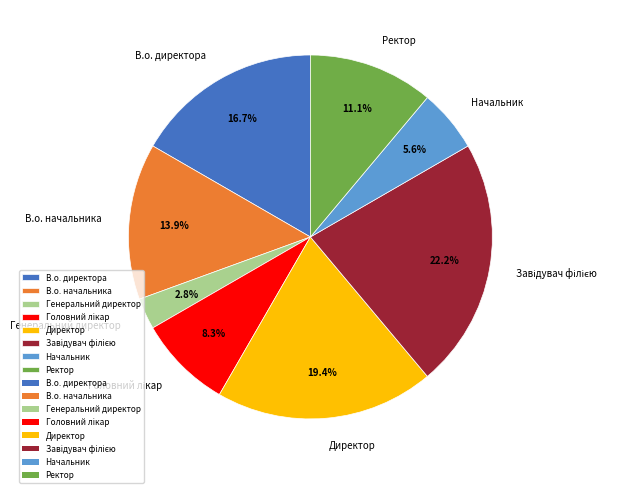

What is the total percentage of Ректор and Начальник?

16.7%